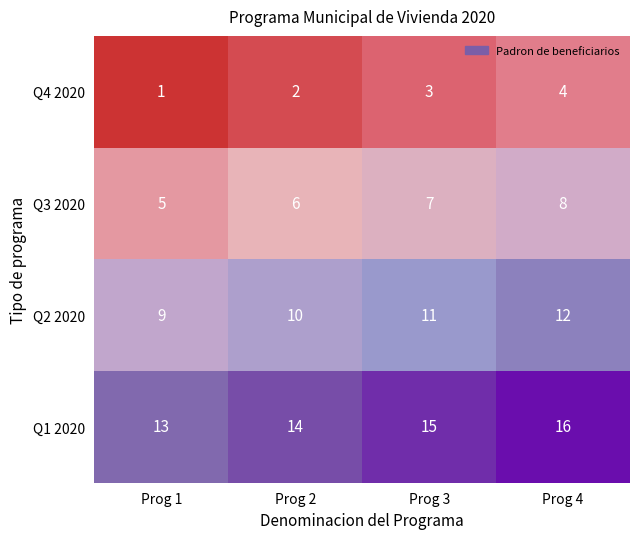

At which label does Q1 2020 reach its minimum?

Prog 1